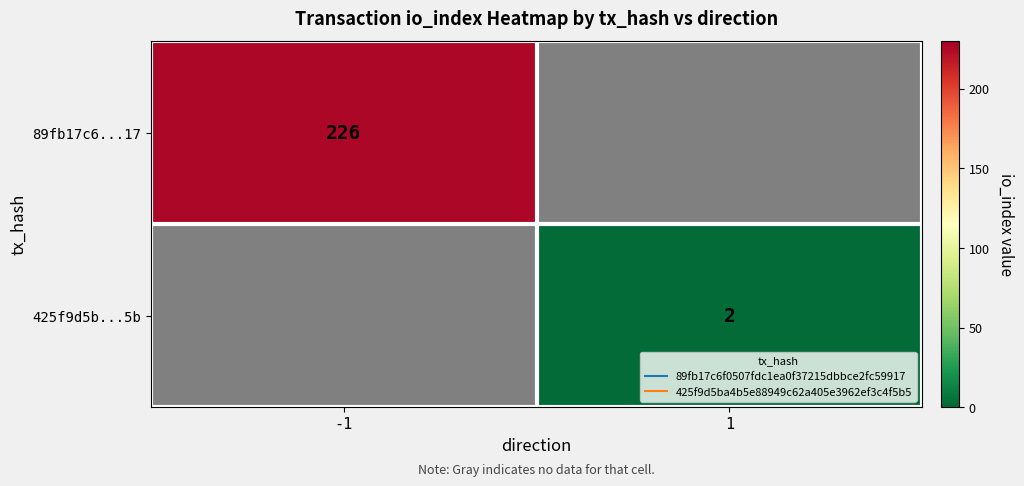

What is the maximum value shown in the chart?

226.0